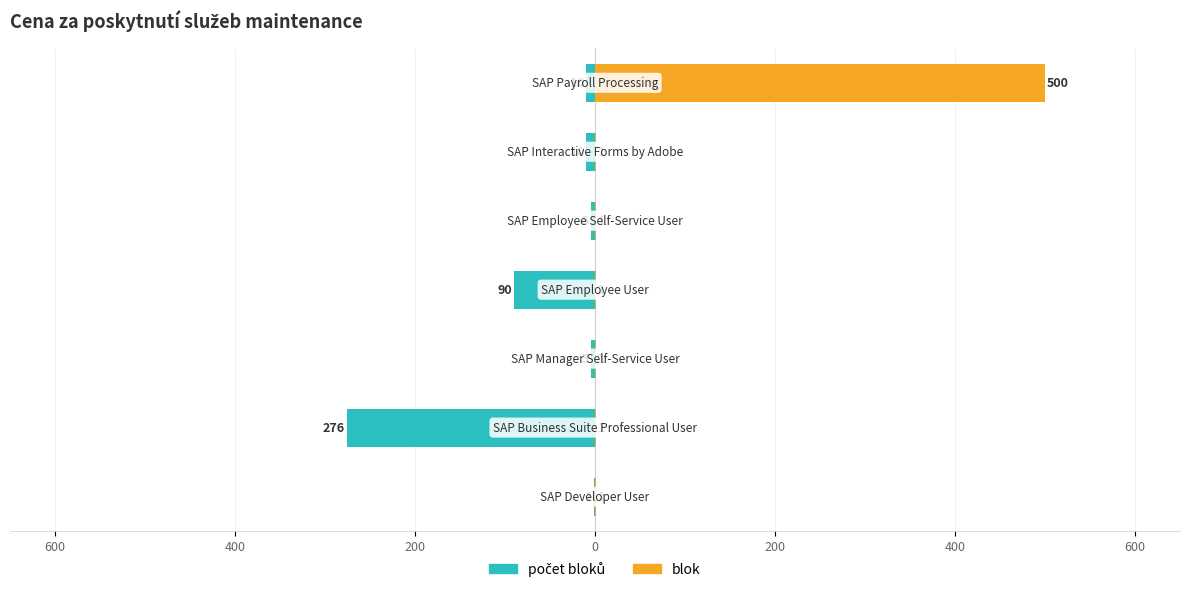

True or false: blok has a value of 1 at 200.

False